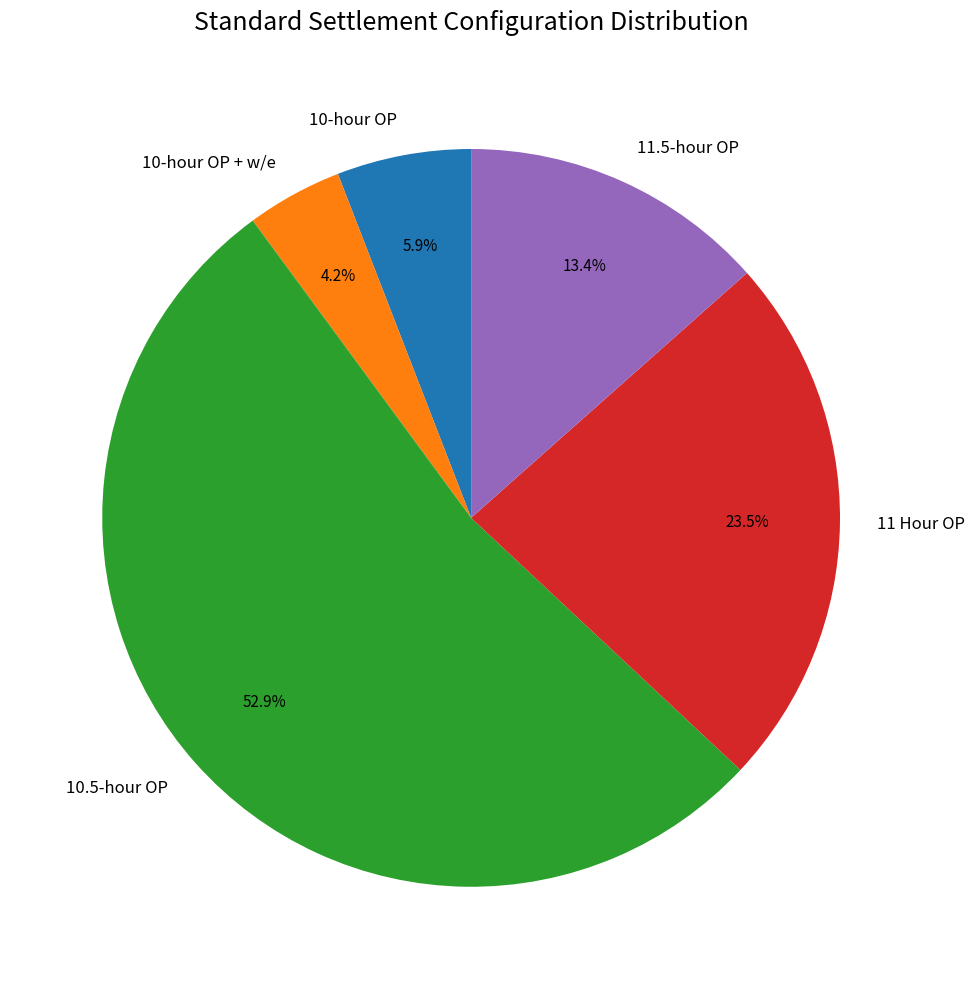

Which slice is the smallest?

10-hour OP + w/e